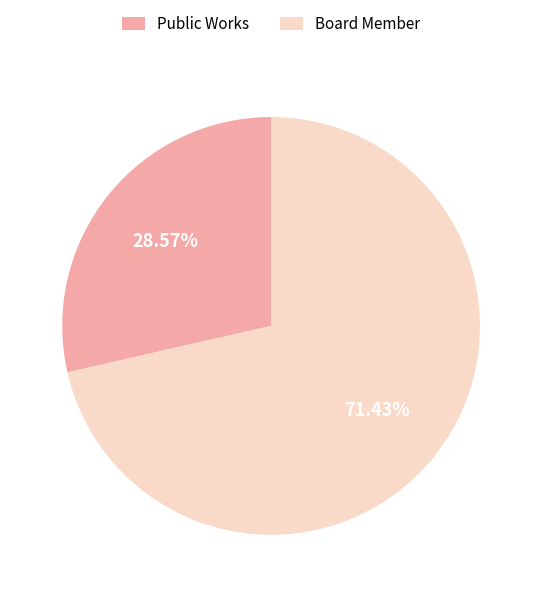

Is there a majority slice in this chart?

Yes